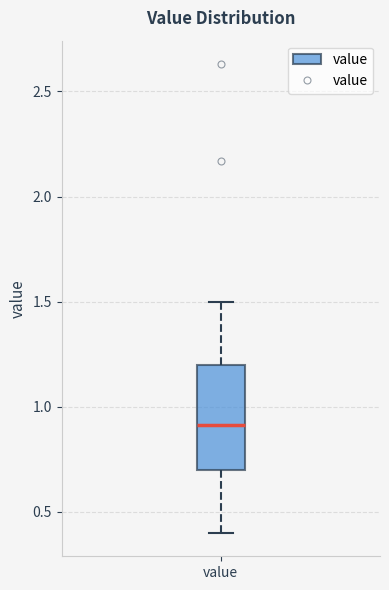

Transcribe this box plot: give where the median line is, the range the box spans, and where the two whiskers end, as read against the y-axis. The values are not printed on the chart, so give them approximately, as read against the axis.

median 0.9, box 0.7 to 1.2, whiskers 0.4 to 1.5